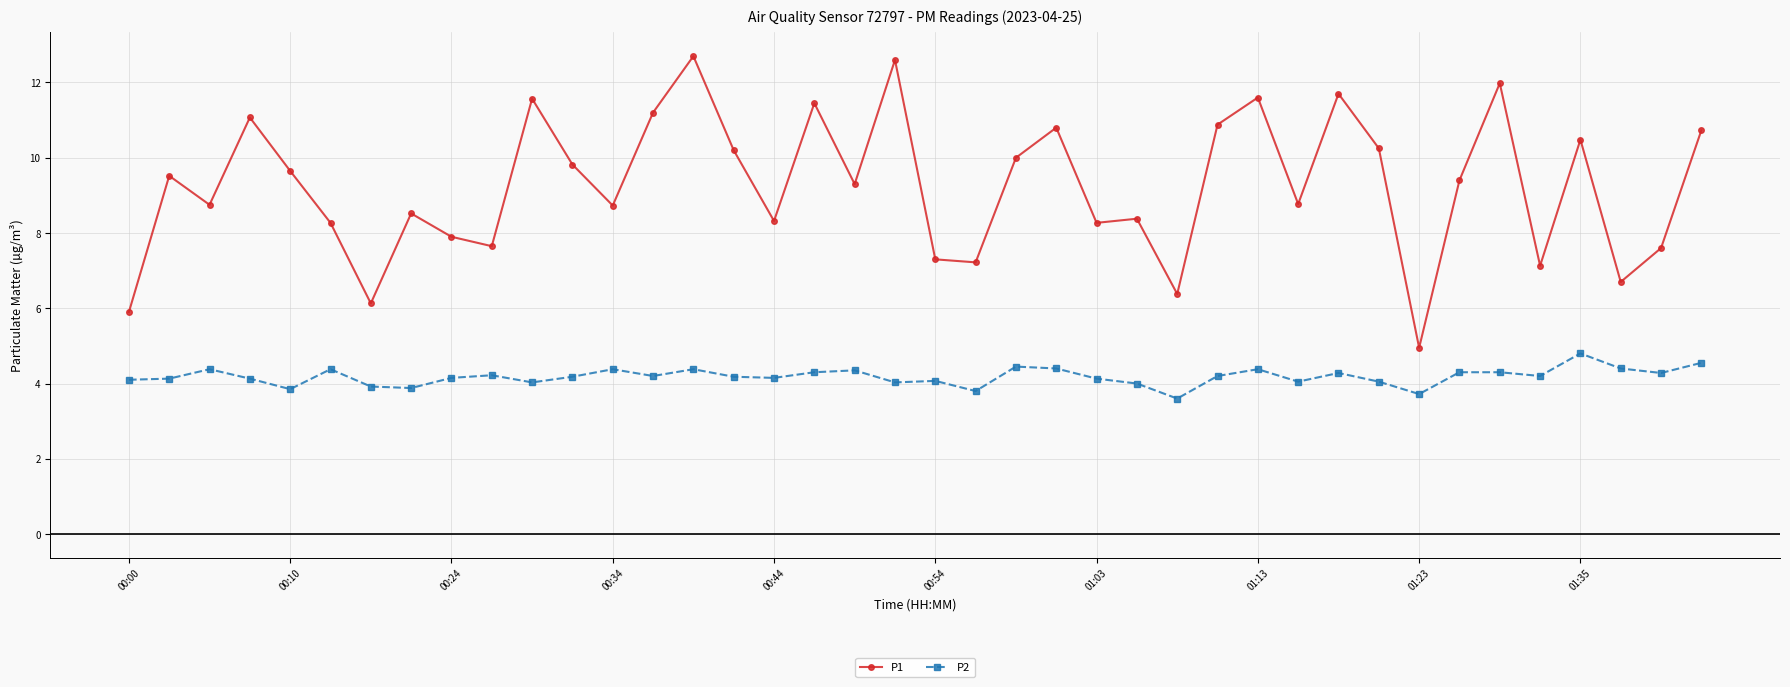

What is the highest value of the P2 series?

4.8